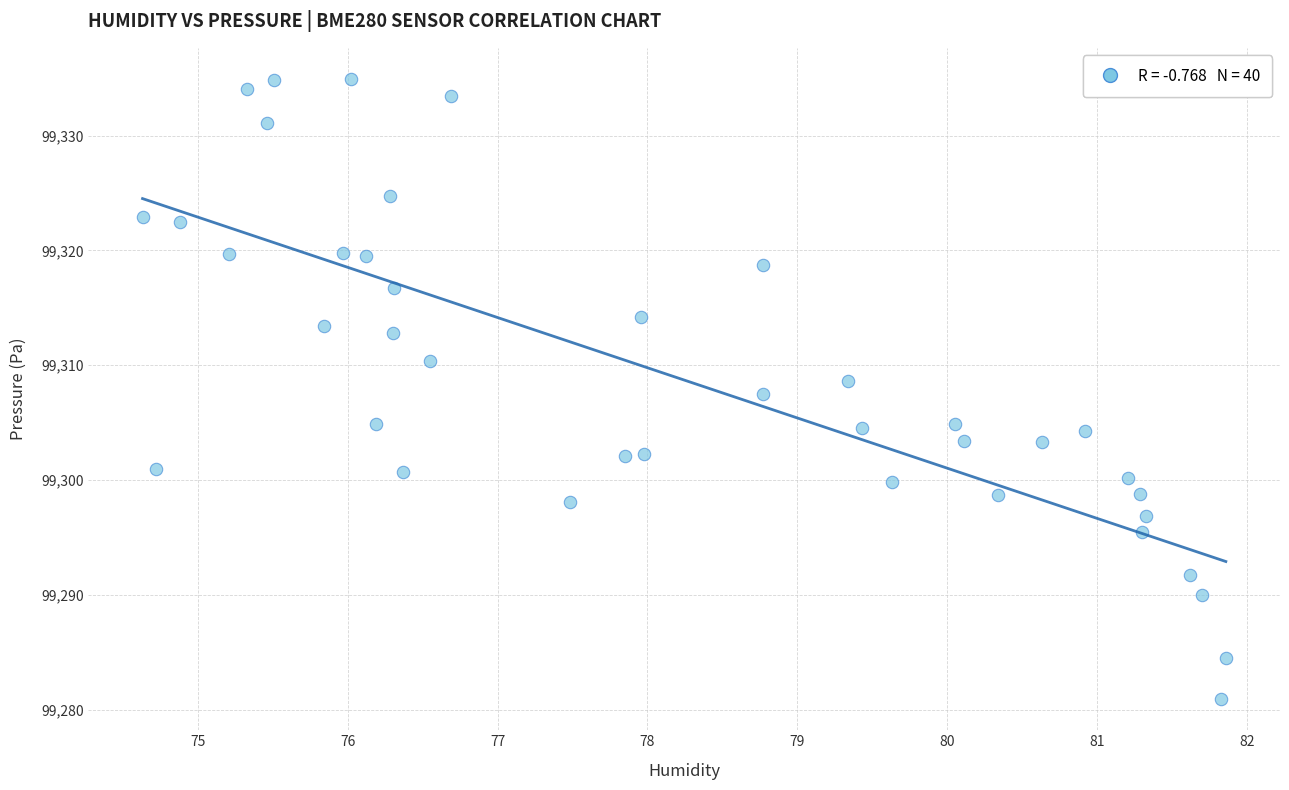

What is the range of Y values (max minus min)?

54.0